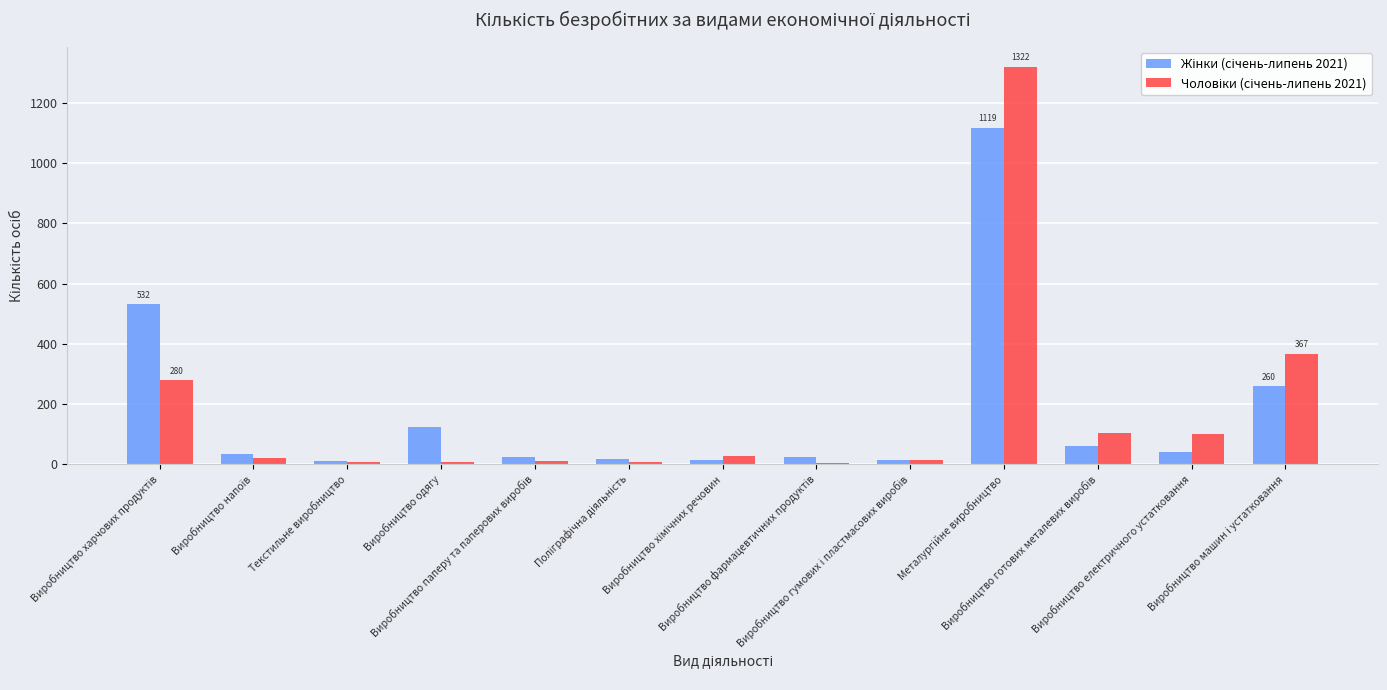

Are the bars horizontal?

No